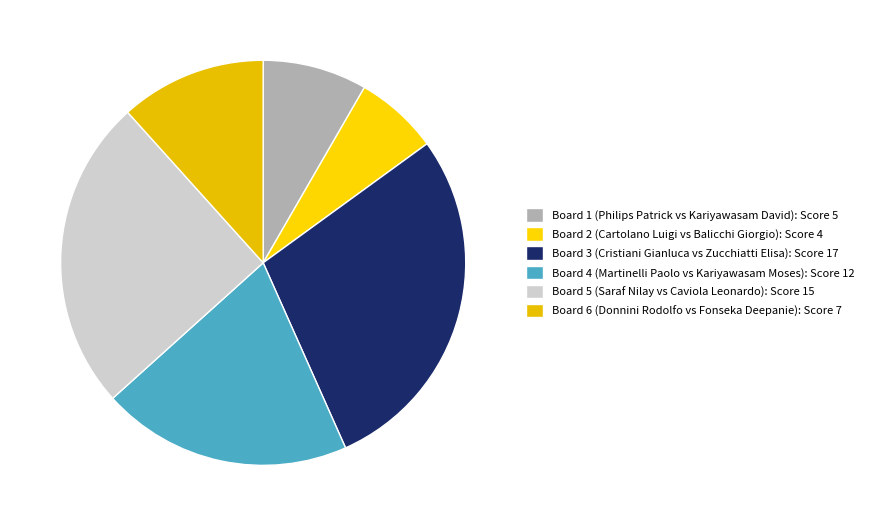

Count the number of slices in the pie.

6